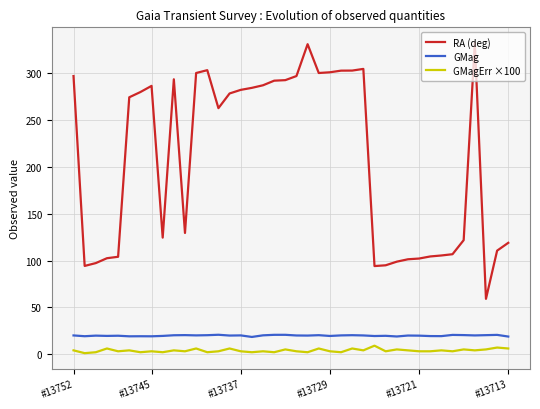

What are all the series names shown in the legend?

RA (deg), GMag, GMagErr ×100